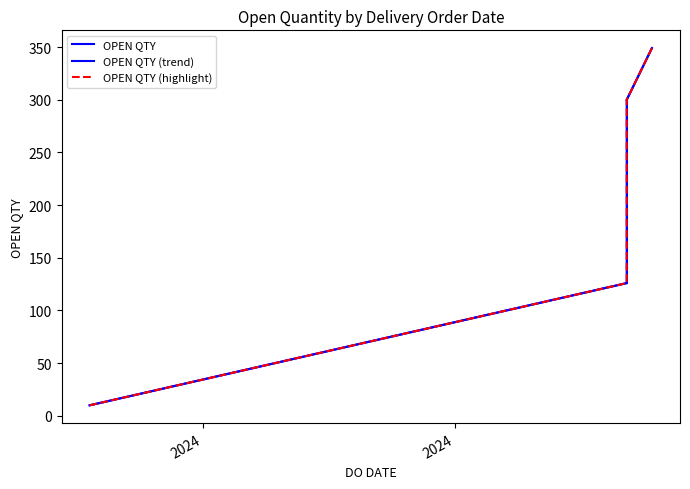

True or false: there are more than 1 points higher than both neighbors.

False